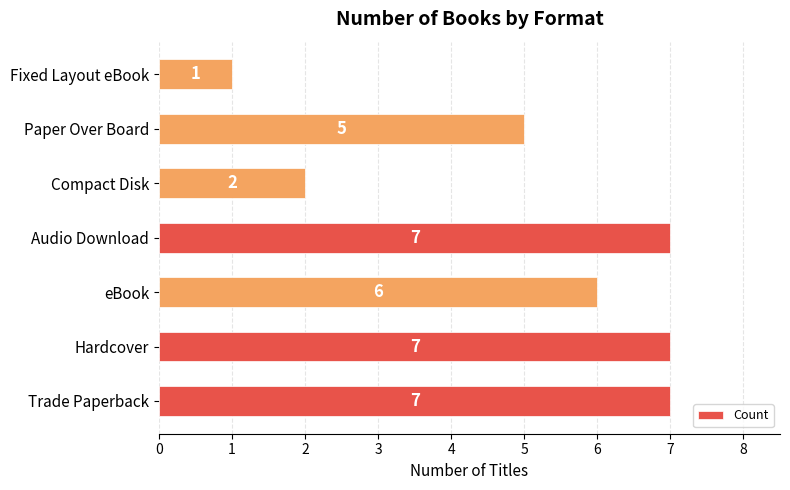

What is the difference between the second highest and second lowest values?

5